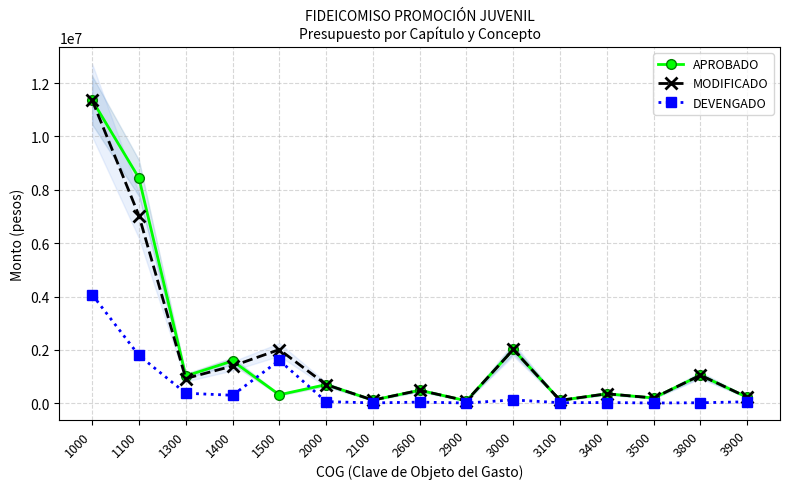

At 3100, list the series in order from smallest to largest.

DEVENGADO, APROBADO, MODIFICADO